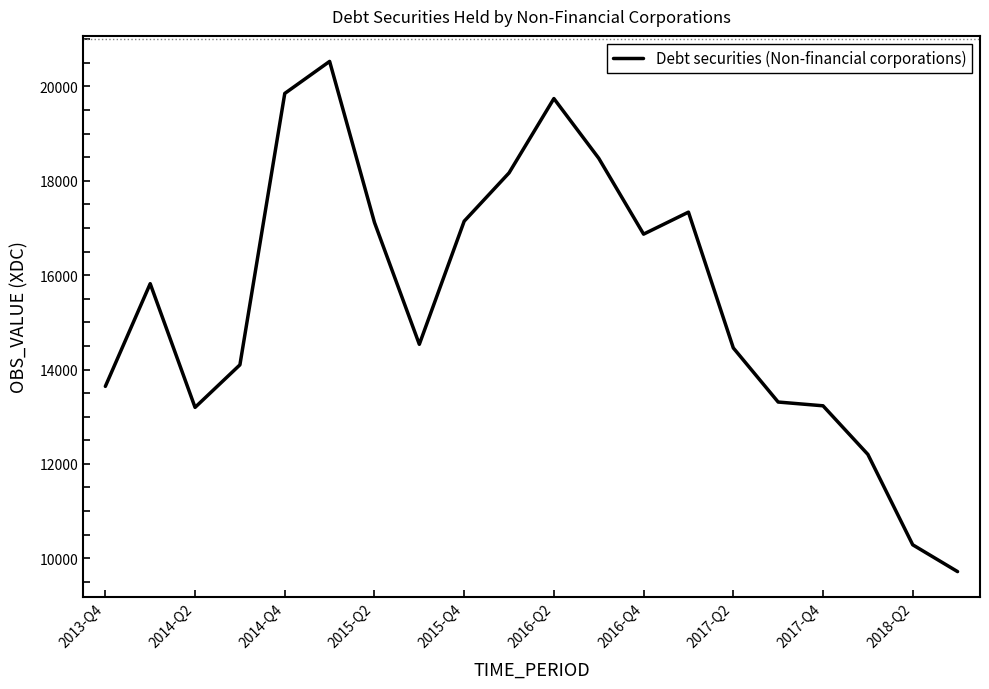

What is the difference between the maximum and minimum values?

10814.3